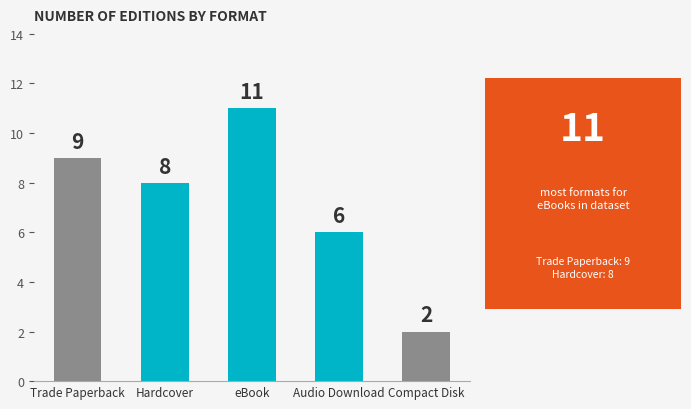

What position from the right is Trade Paperback?

5